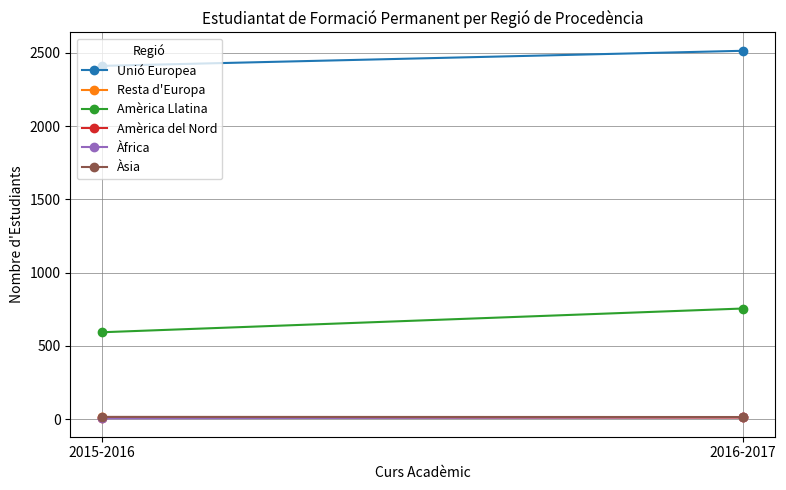

Which series changed the most between 2015-2016 and 2016-2017?

Amèrica Llatina